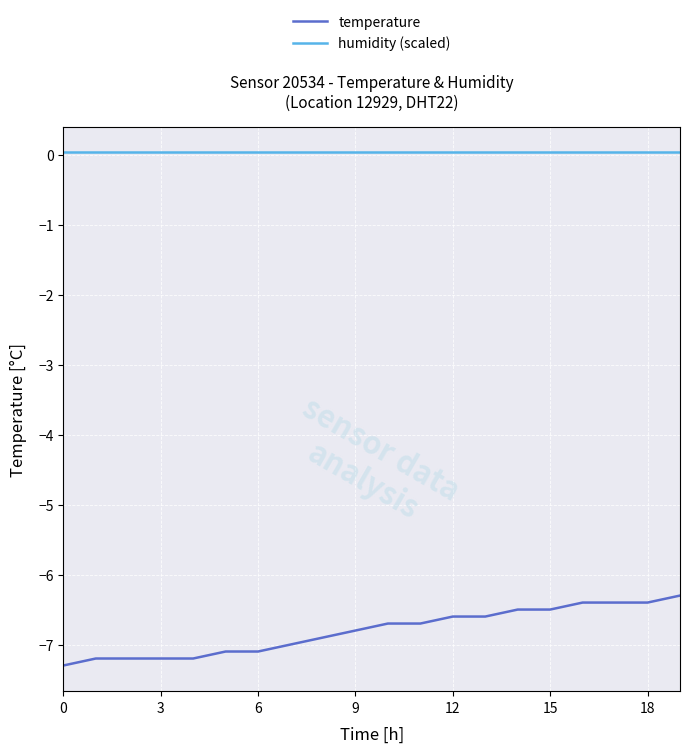

What is the smallest value displayed?

-7.3